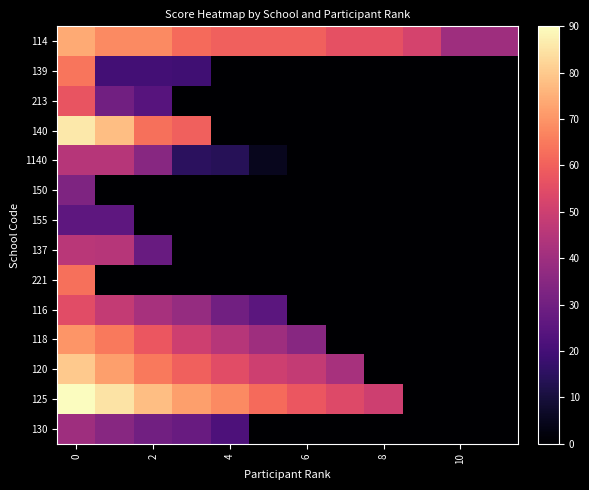

Count the number of categories in the chart.

12